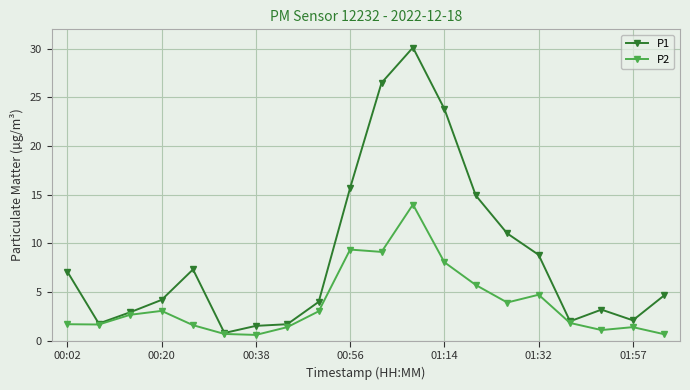

List the series in order of their overall mean, highest first.

P1, P2